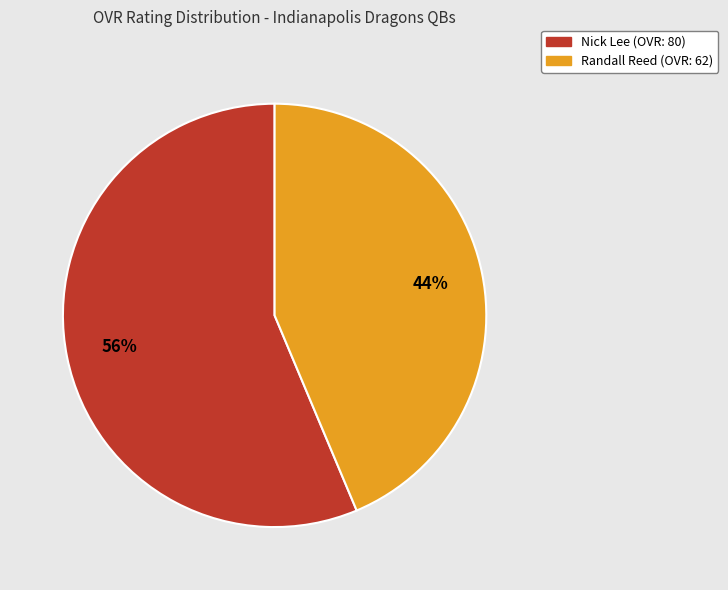

How many slices are in this pie chart?

2